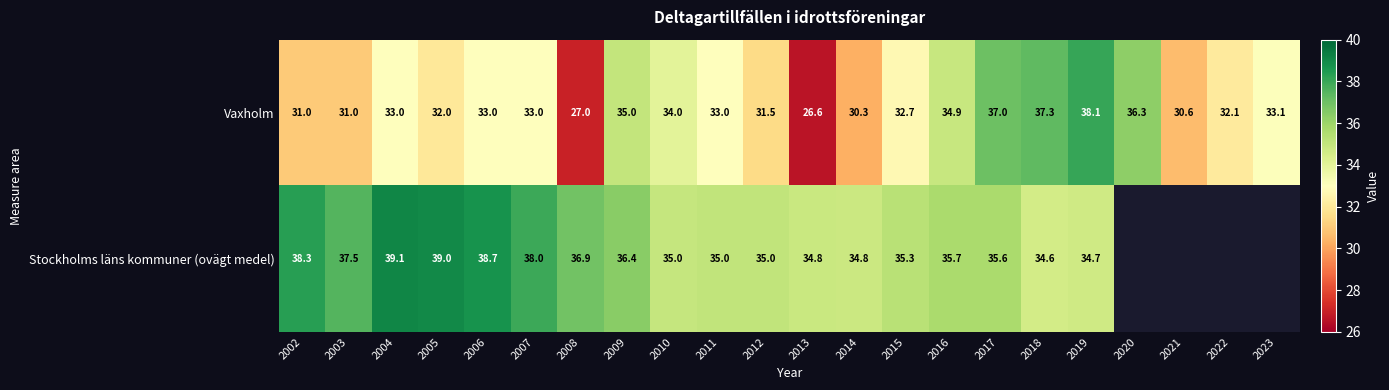

What value does the Vaxholm series have at 2009?

35.0